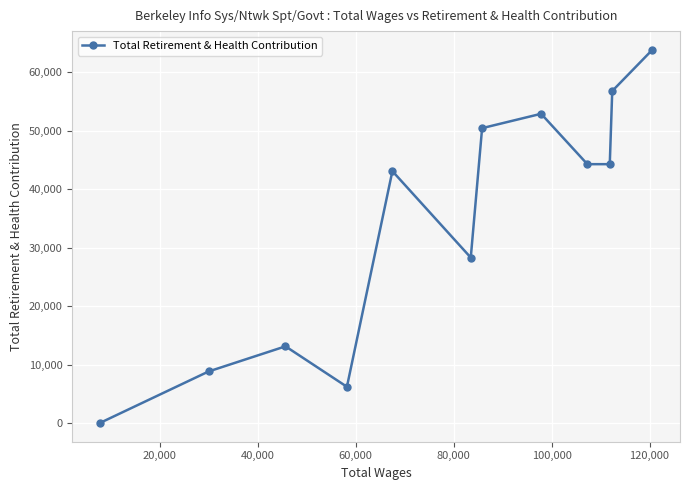

How many interior local peaks (higher than both neighbors) does the data have?

3